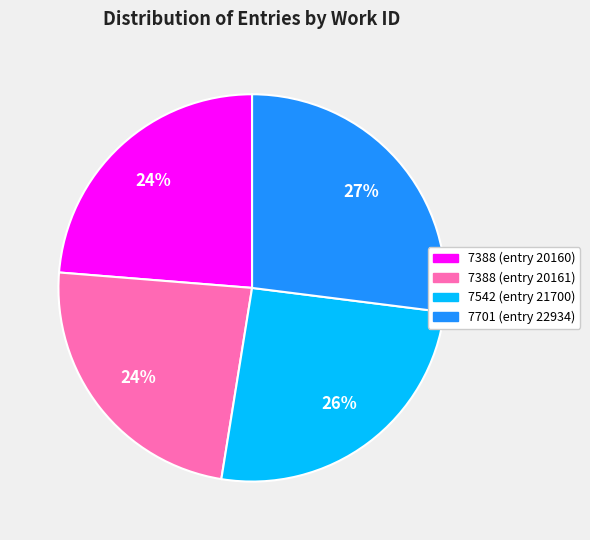

Which has a higher value, 7701 (entry 22934) or 7542 (entry 21700)?

7701 (entry 22934)